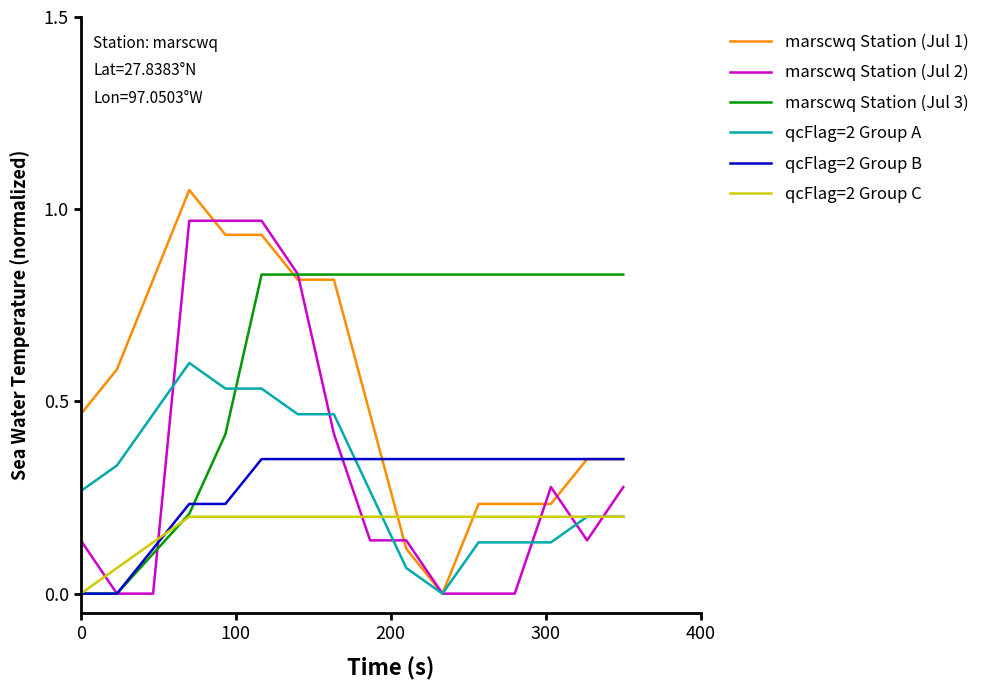

Which series has the largest total across all categories?

marscwq Station (Jul 3)